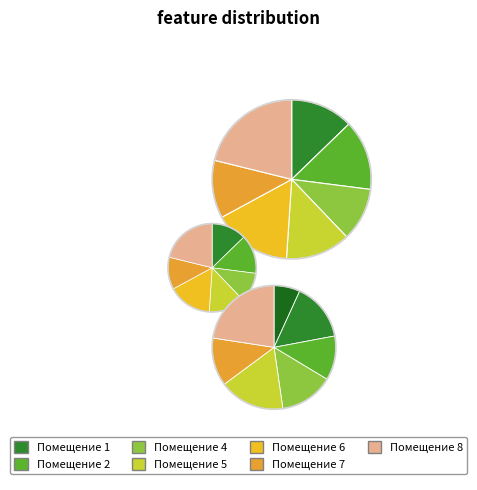

Does 8 account for over 50% of the chart?

No